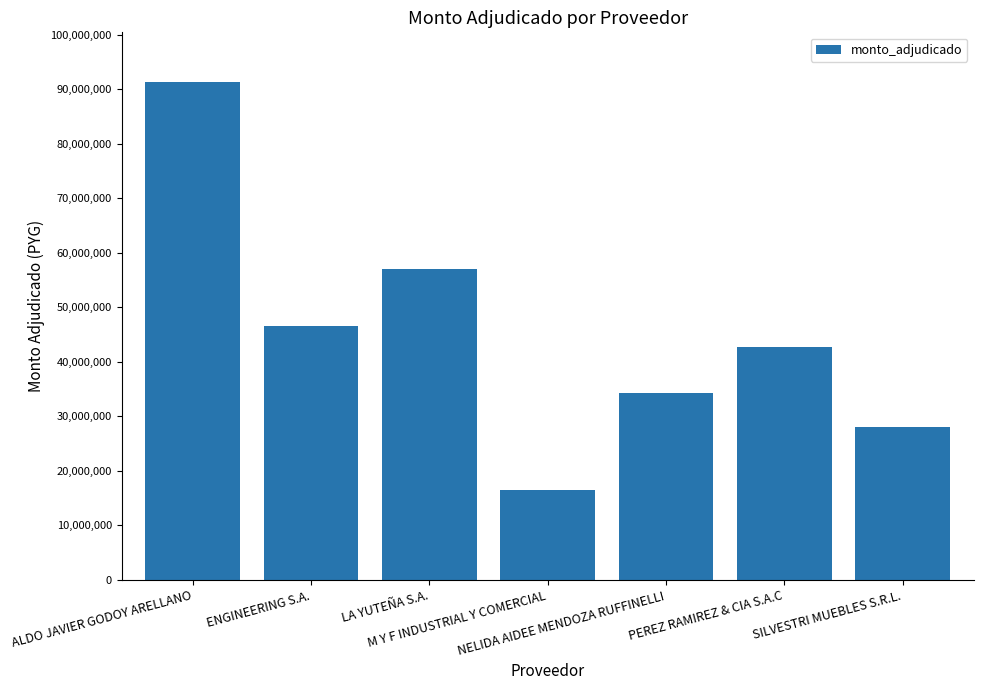

How many values are below 42659000?

3